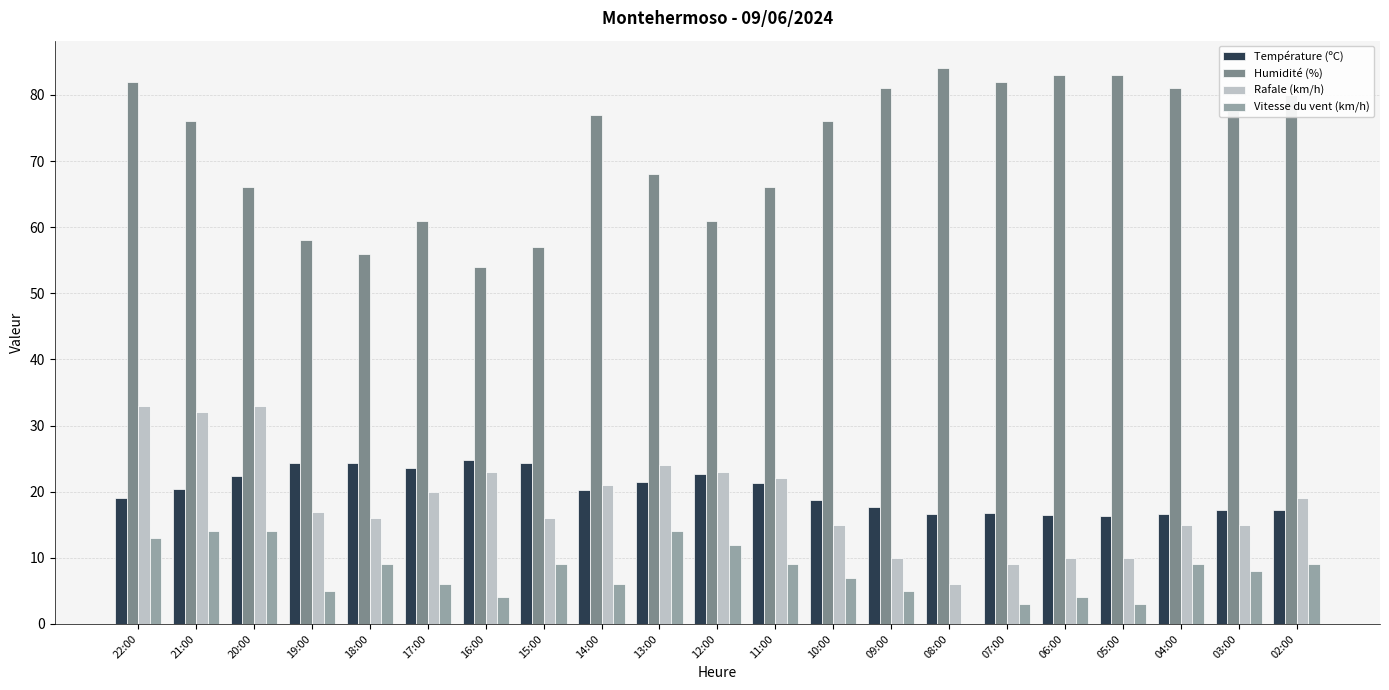

The value of Humidité (%) at 16:00 is 54.0. True or false?

True